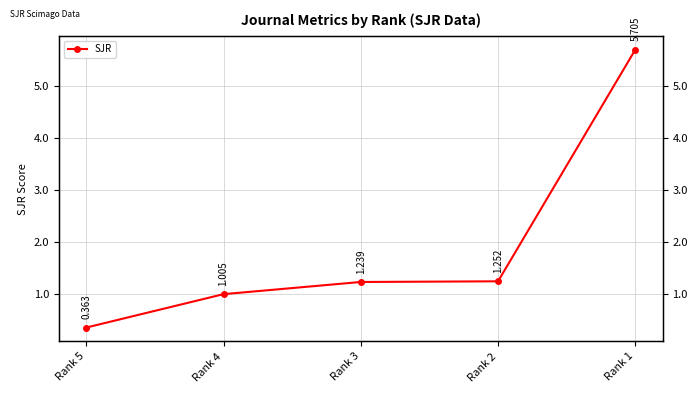

What is the sum of all values?

9.6